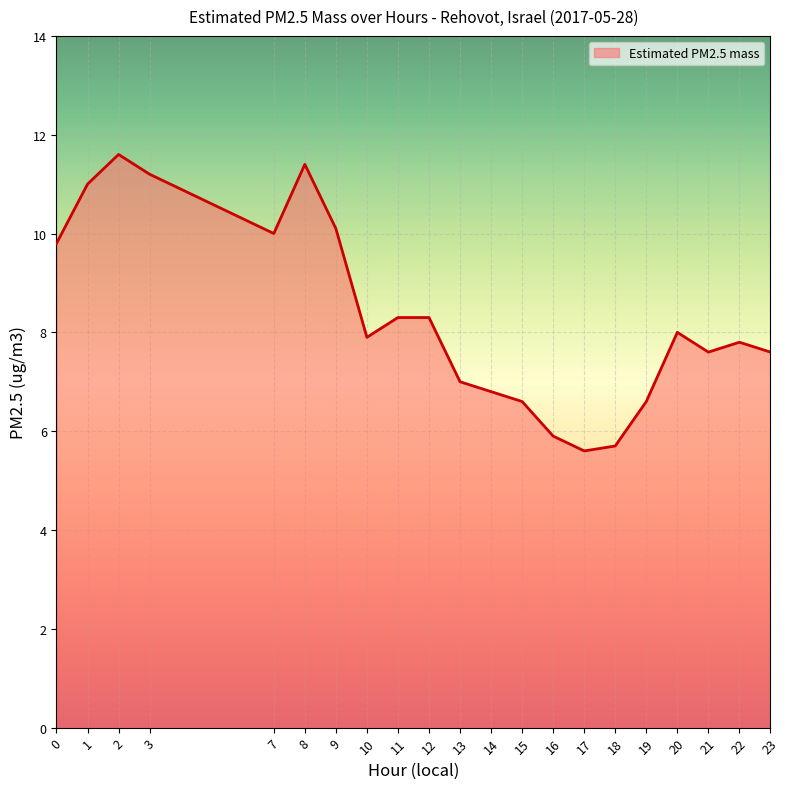

What is the greatest value displayed?

11.6